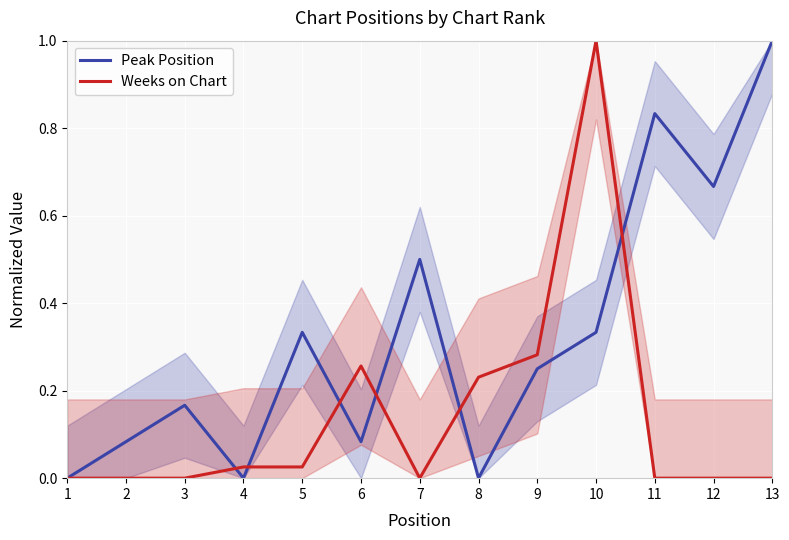

At which category does Weeks on Chart reach its first local peak?

6